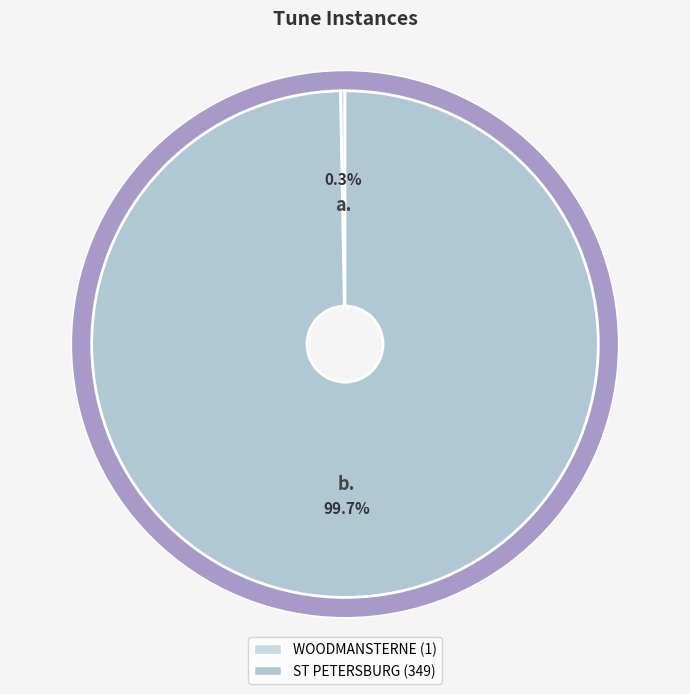

Rank the categories by value from highest to lowest.

ST PETERSBURG, WOODMANSTERNE